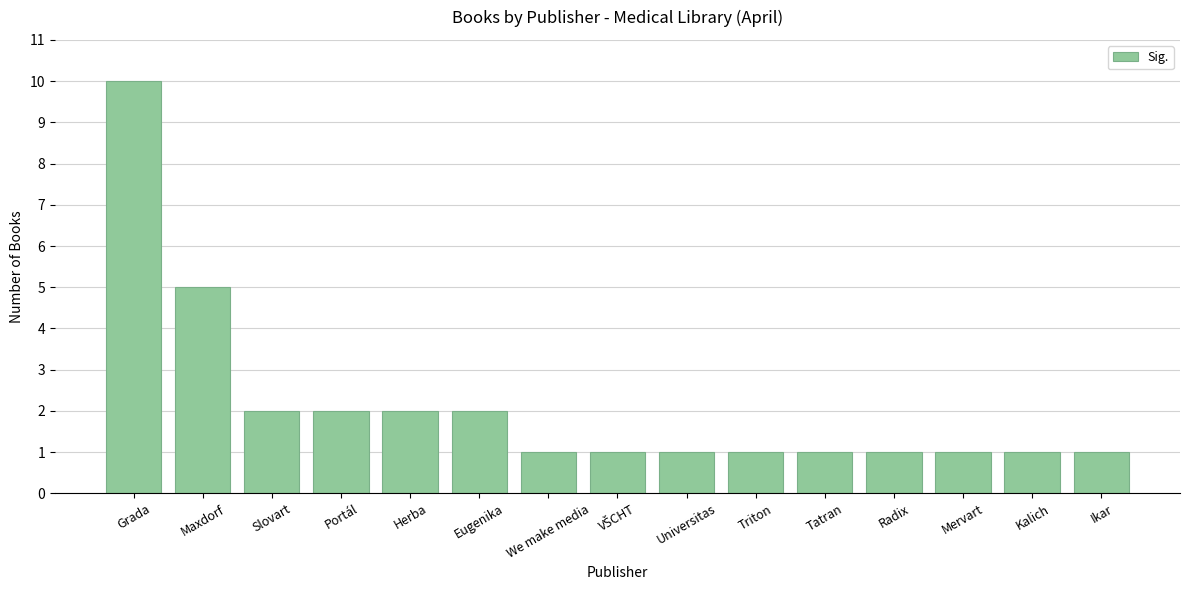

What is the maximum value shown in the chart?

10